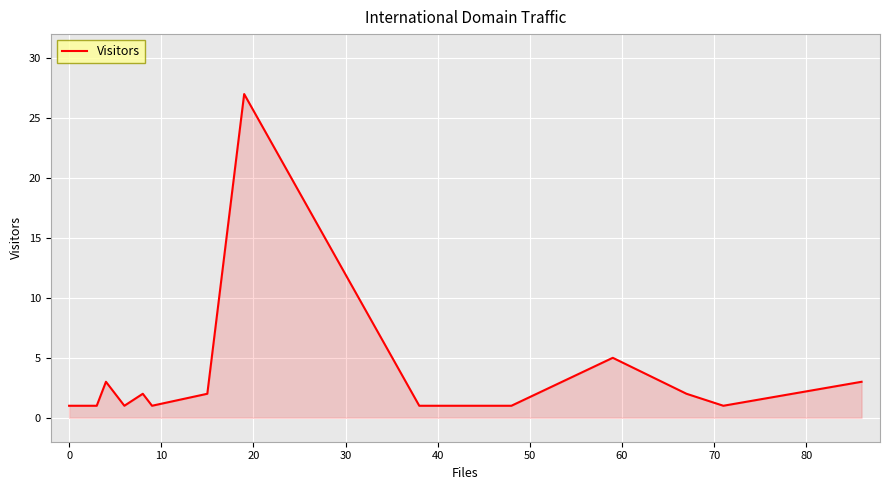

What is the greatest value displayed?

27